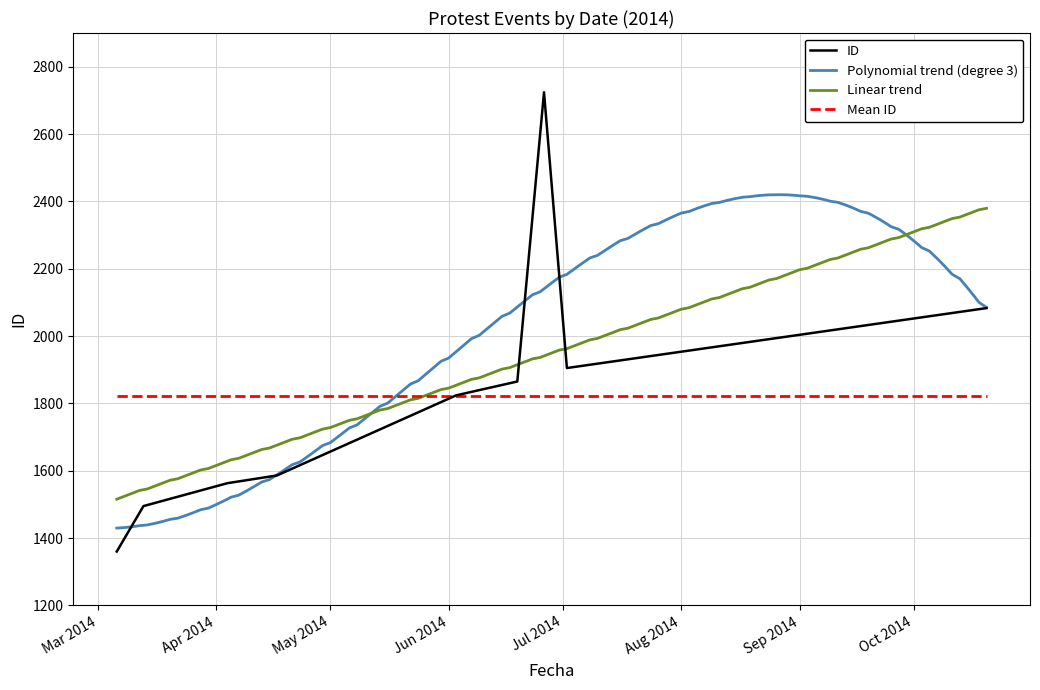

At which label is the value closest to 2042?

2014-10-20